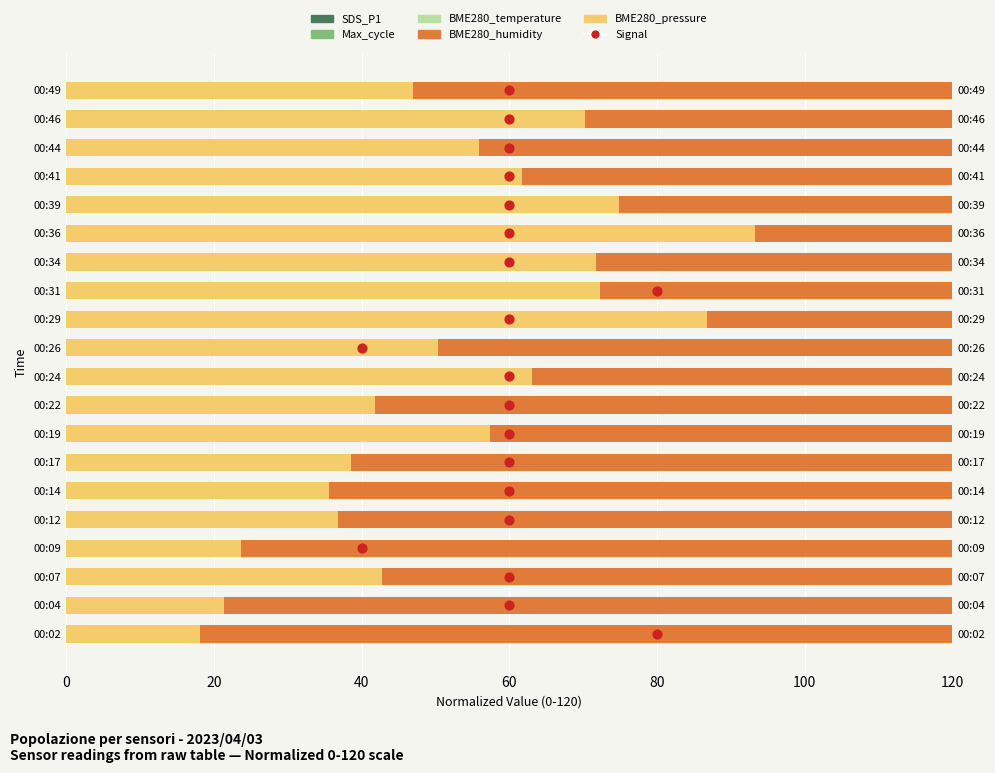

What is the total value across all series at 80?

136.9